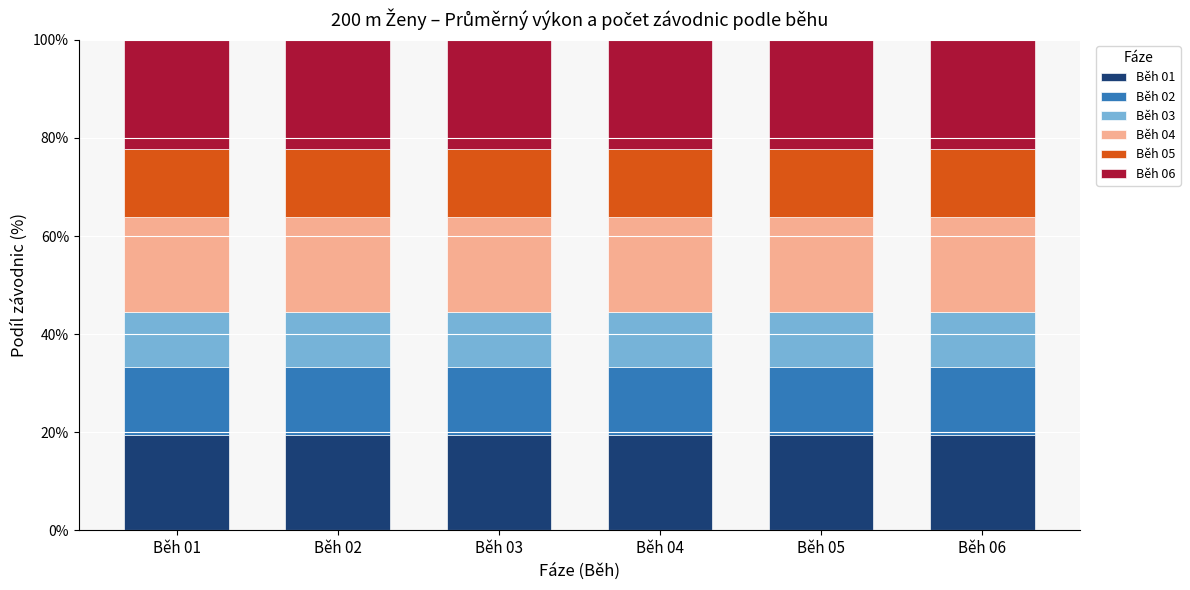

What value does the Běh 01 series have at Běh 01?

19.4